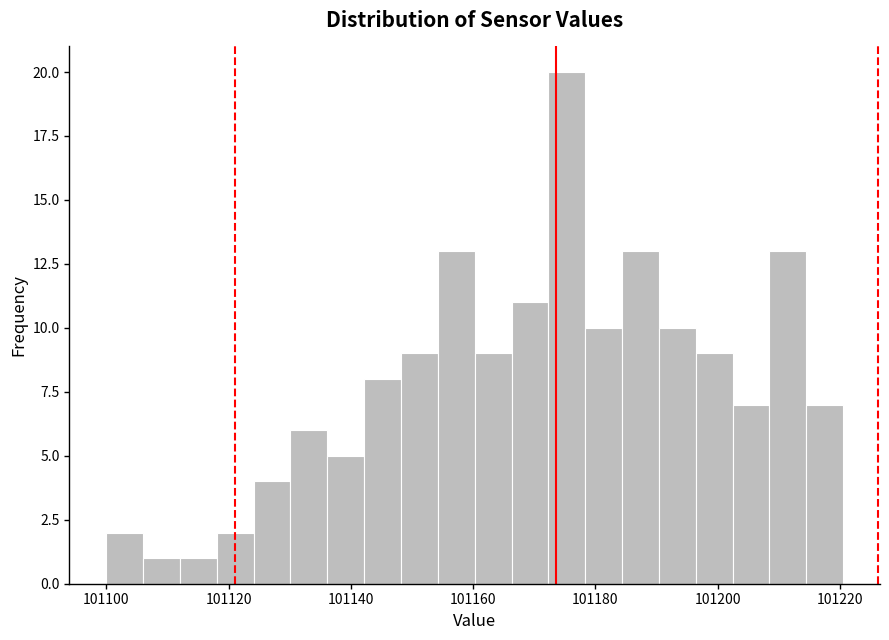

Around what value on the x-axis is the tallest bar? Give the approximate position of its centre, as read against the axis.

101176